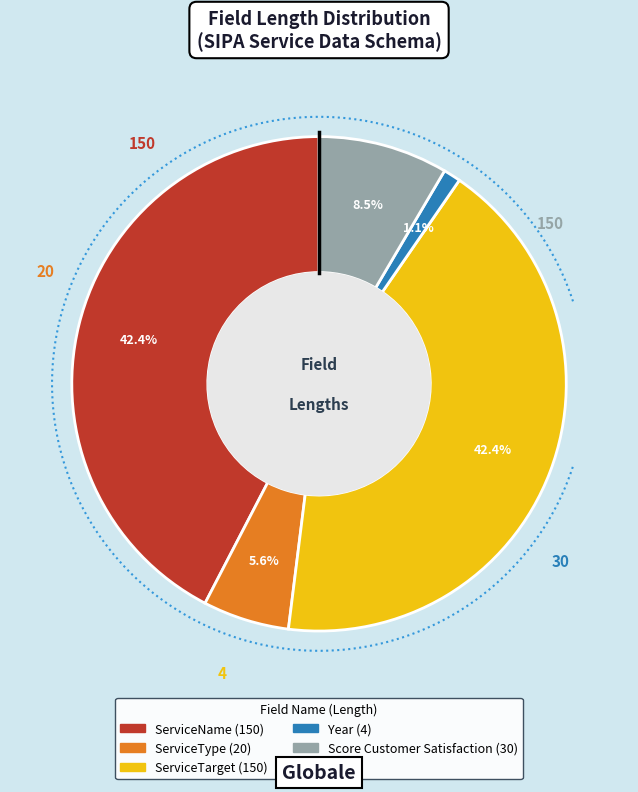

How many slices are in this pie chart?

5